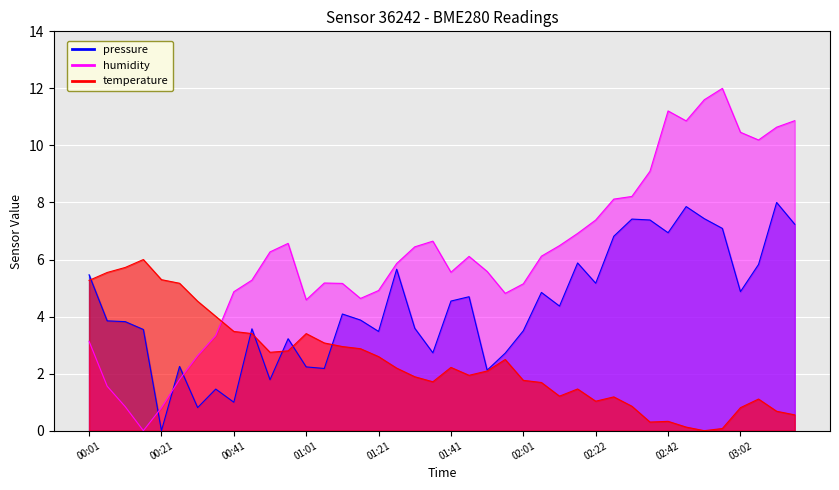

Where is the first local minimum for pressure?

00:21